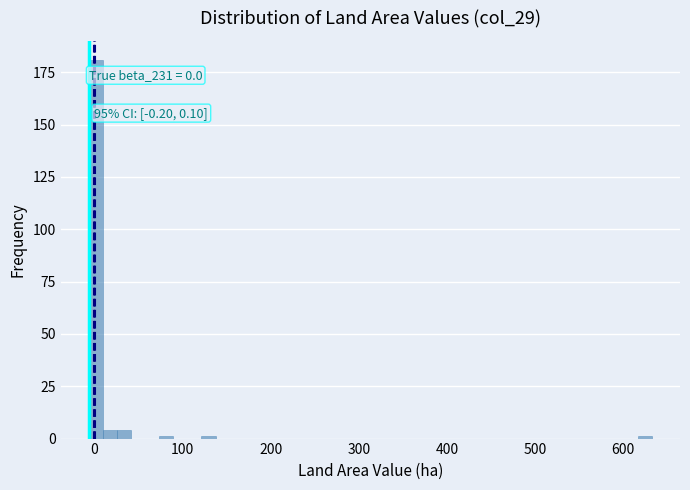

Read against the x-axis, roughly where is the centre of the tallest bar?

0